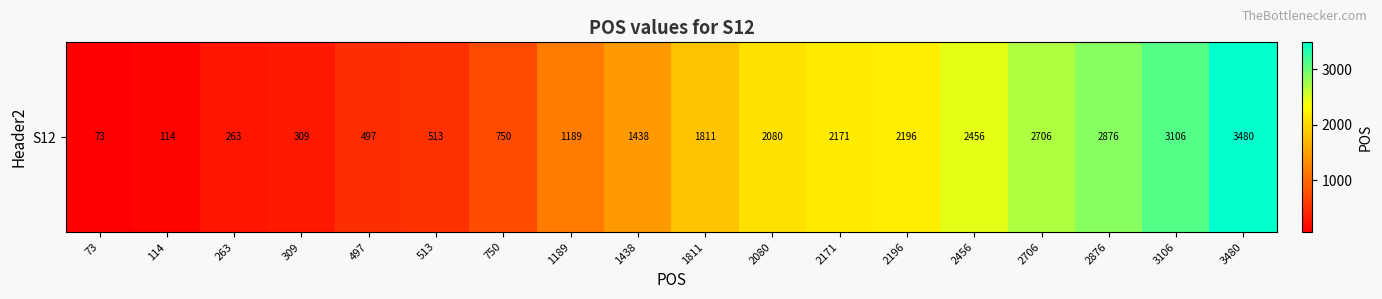

List the labels in order of value, largest first.

3480, 3106, 2876, 2706, 2456, 2196, 2171, 2080, 1811, 1438, 1189, 750, 513, 497, 309, 263, 114, 73